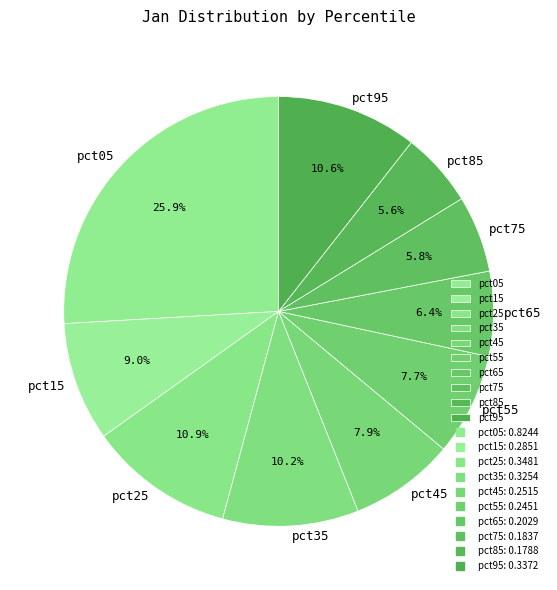

Is the sum of pct15 and pct75 greater than half?

No